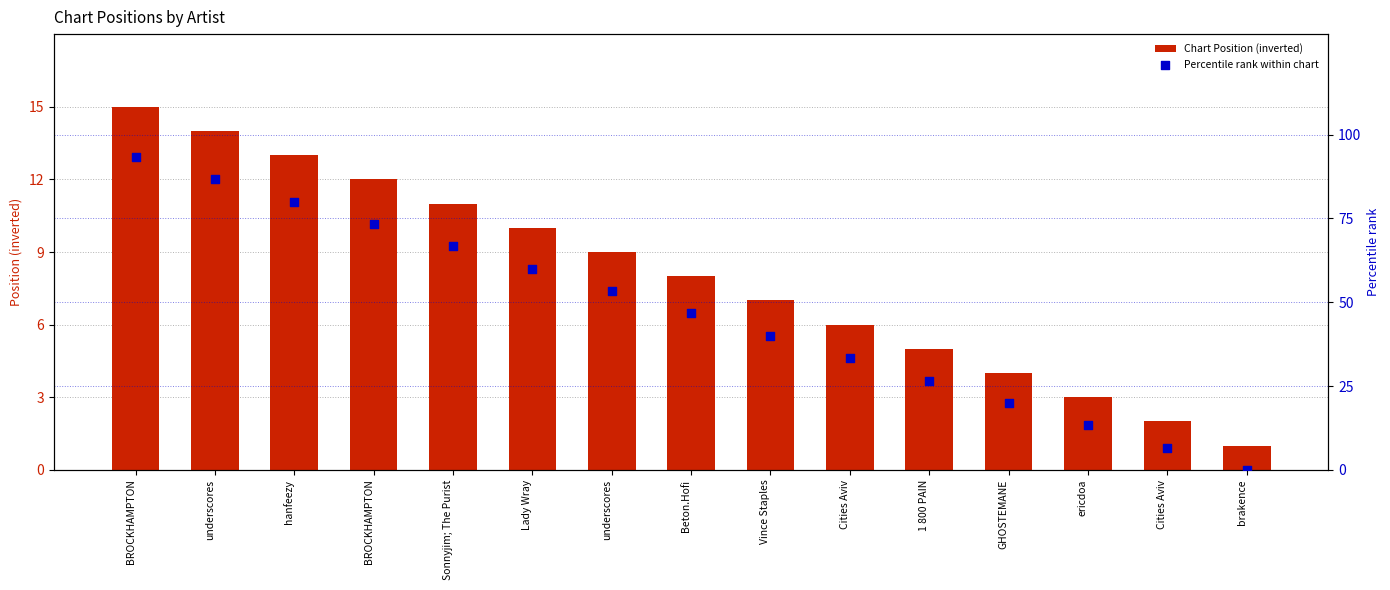

Is the value of Percentile rank within chart at Cities Aviv greater than the value of Chart Position (inverted) at brakence?

Yes